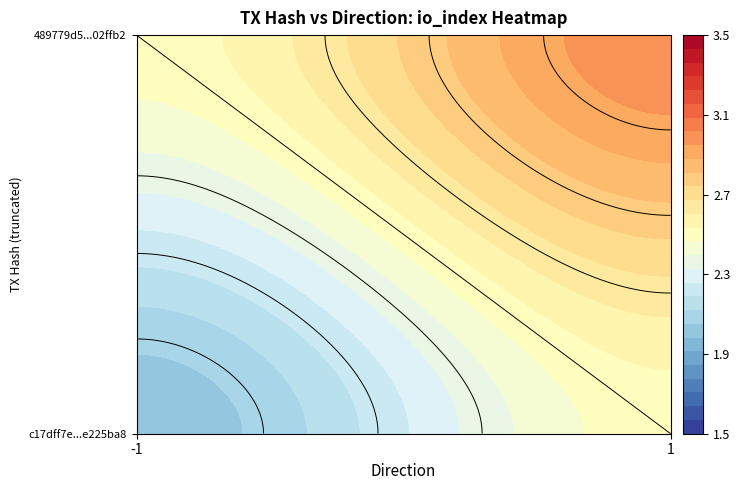

Reading left to right, what are all the values shown in this chart?

c17dff7e446f6083af46803767e49500e225ba8: direction=-1	io_index=2
489779d552942f32ffd93fde18d3adf2602ffb2: direction=1	io_index=3